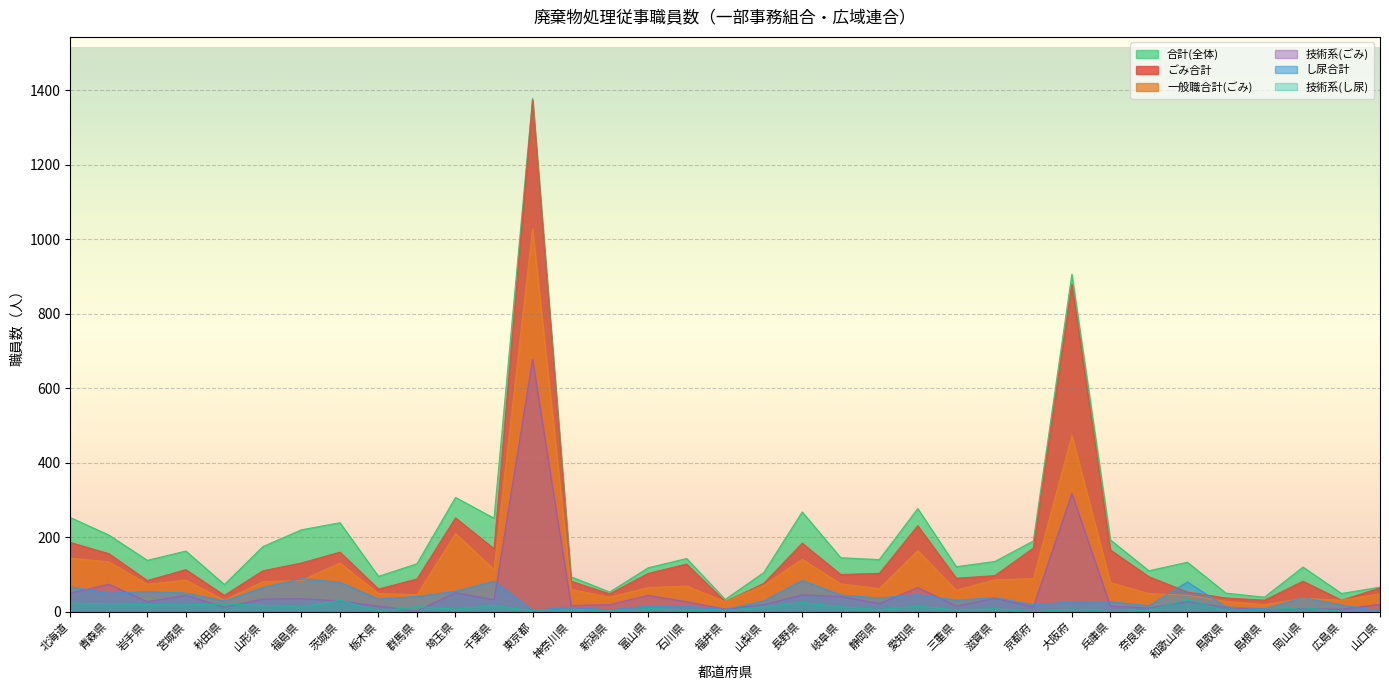

At 山口県, list the series in order from smallest to largest.

技術系(し尿), し尿合計, 技術系(ごみ), 一般職合計(ごみ), ごみ合計, 合計(全体)